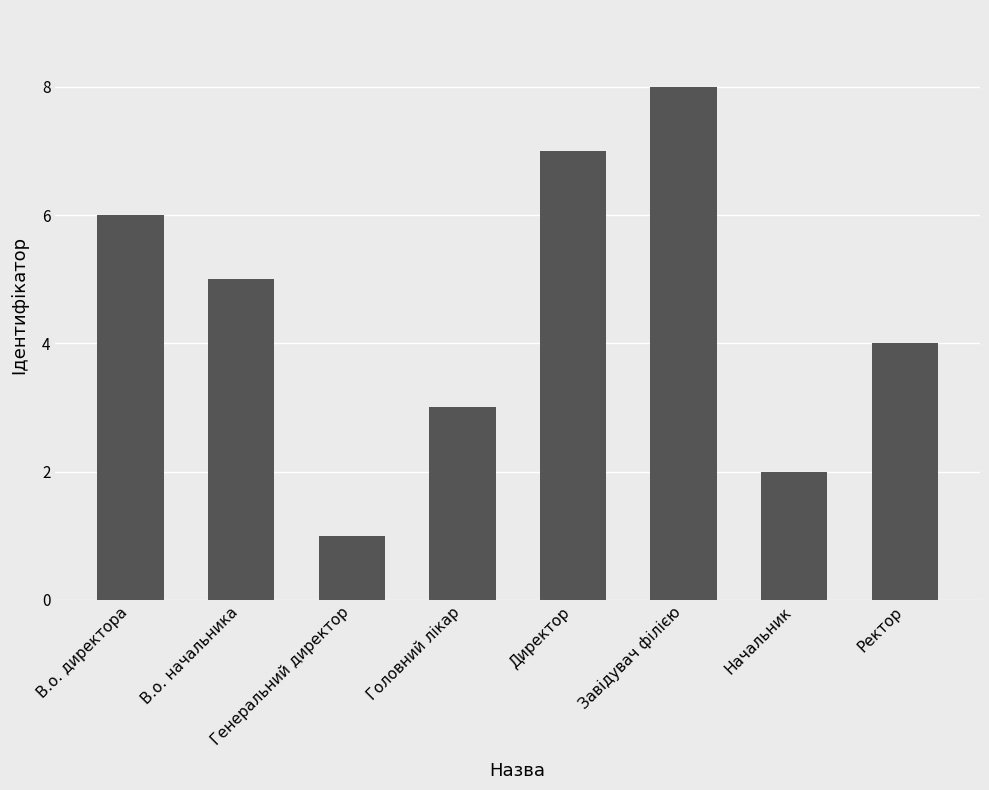

What is the change in value from Директор to Завідувач філією?

+1